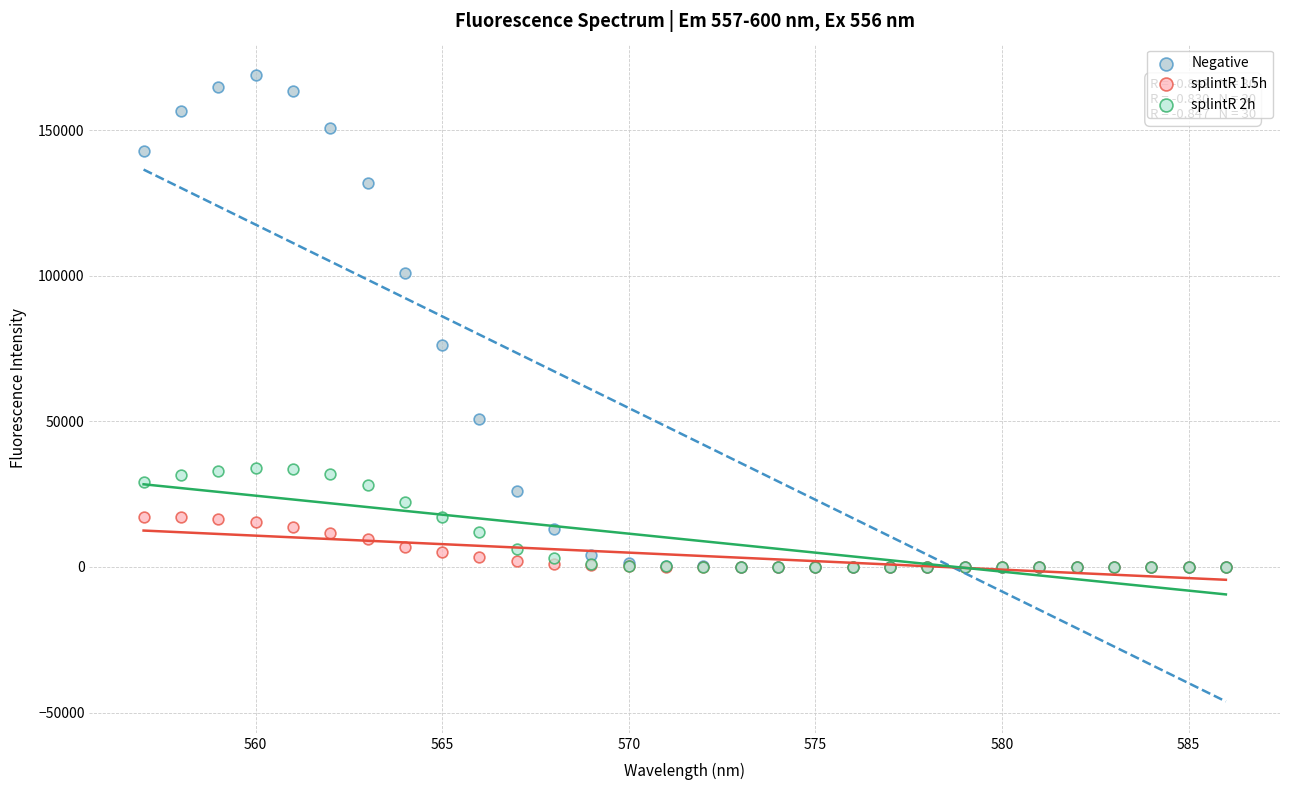

What are all the series names shown in the legend?

Negative, splintR 1.5h, splintR 2h